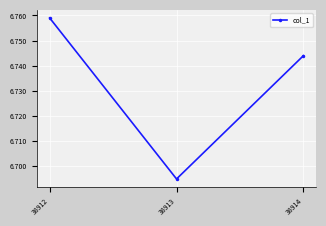

True or false: the data shows 11.6 at 38914.

False